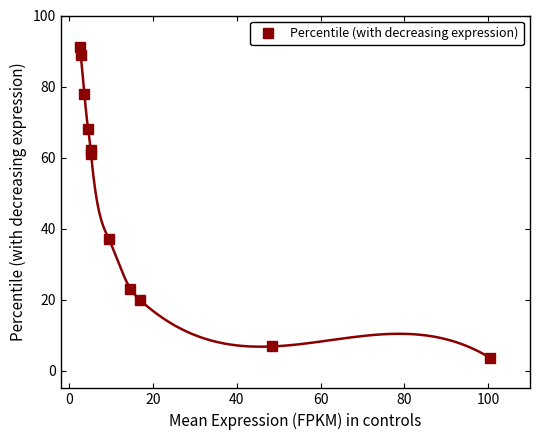

What is the value of the Percentile (with decreasing expression) point at the 3rd from the left?

78.0